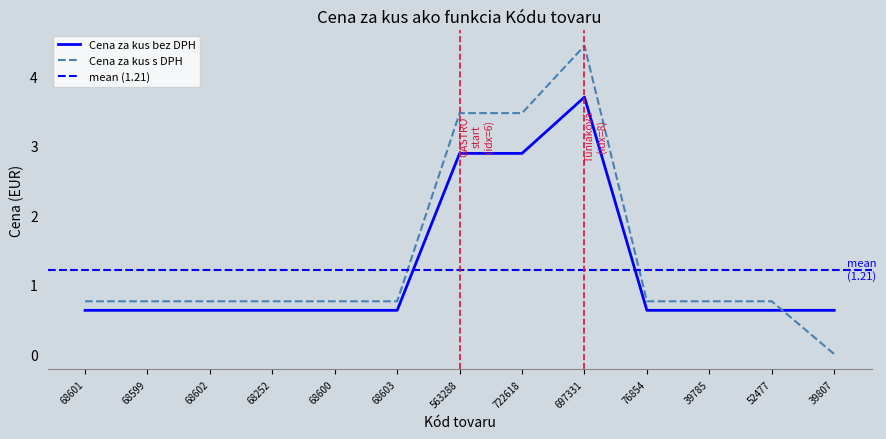

Count the number of categories in the chart.

13